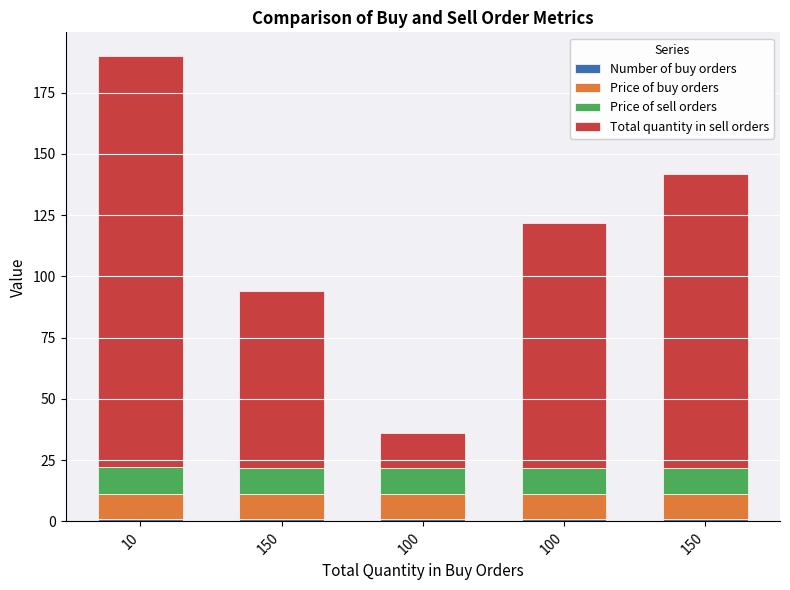

How many categories are shown in the chart?

5